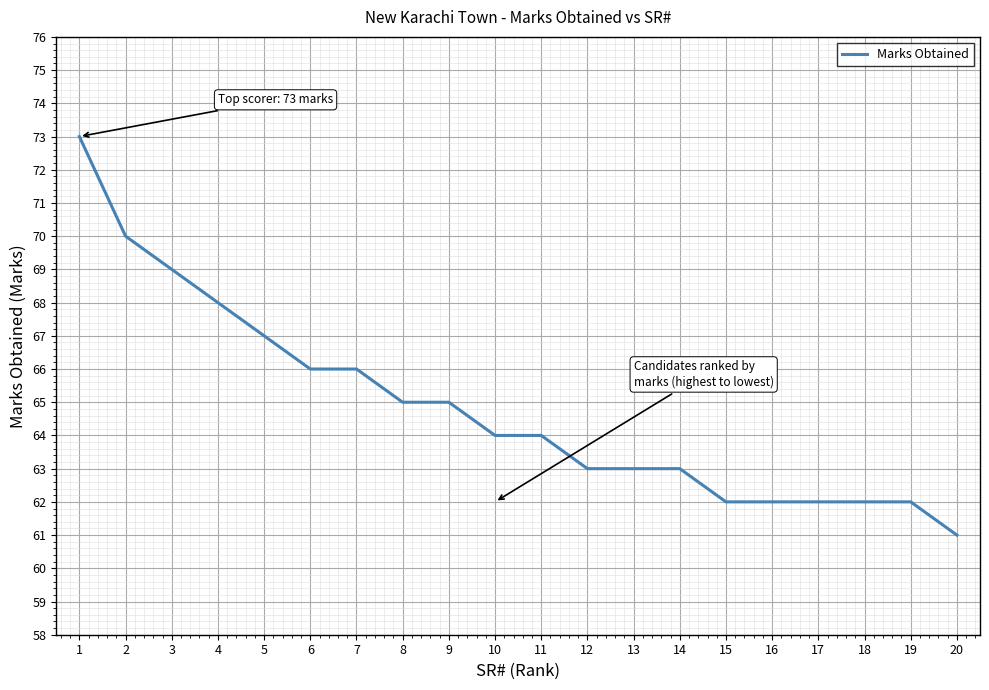

What is the difference between the maximum and minimum values?

12